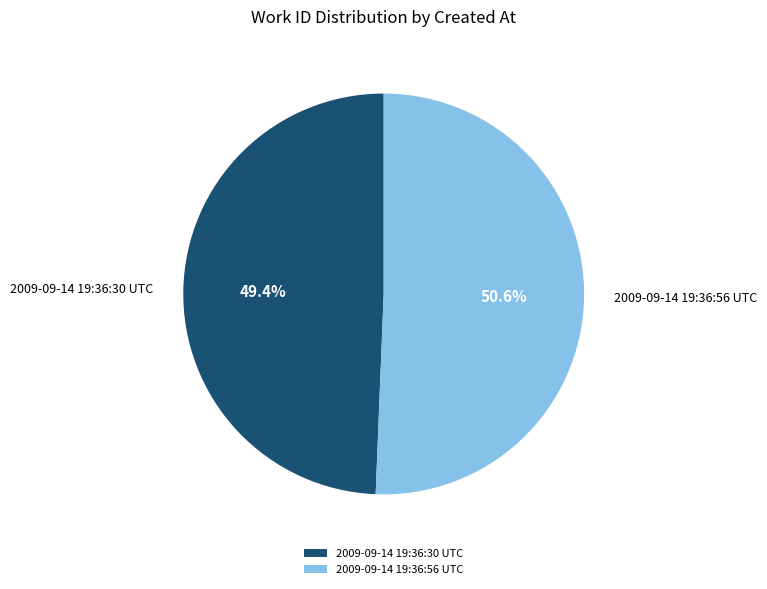

To the nearest percent, what portion does 2009-09-14 19:36:30 UTC represent?

49%